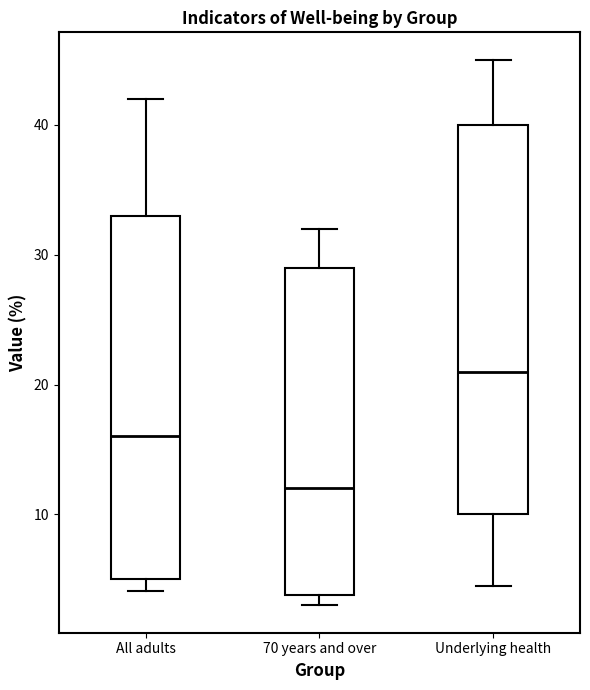

Which box is the tallest, from its lower edge to its upper edge?

Underlying health